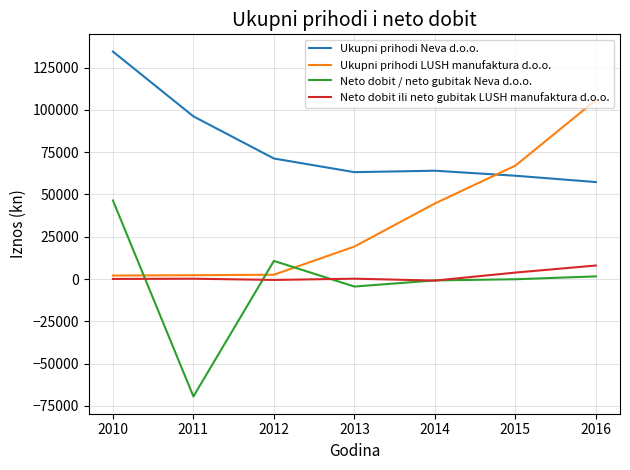

True or false: Ukupni prihodi LUSH manufaktura d.o.o. and Neto dobit ili neto gubitak LUSH manufaktura d.o.o. cross at least once.

False